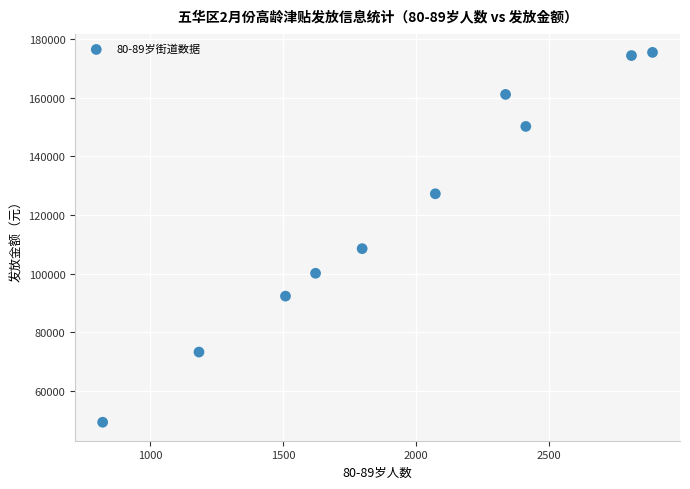

What Y value in the scatter plot is closest to 112410?

108540